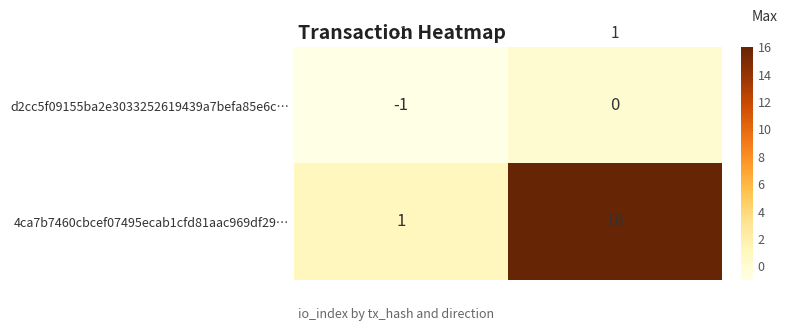

The 4ca7b7460cbcef07495ecab1cfd81aac969df29… series shows 0 at -1. True or false?

False